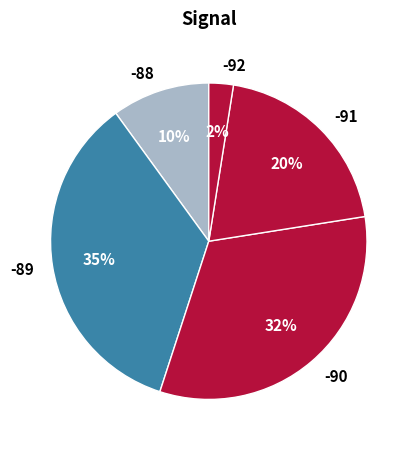

Combined, do -90 and -88 account for over 50%?

No